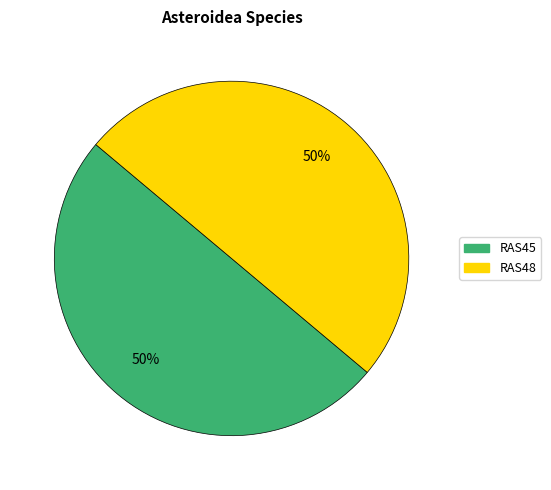

To the nearest percent, what is the combined percentage of RAS45 and RAS48?

100%